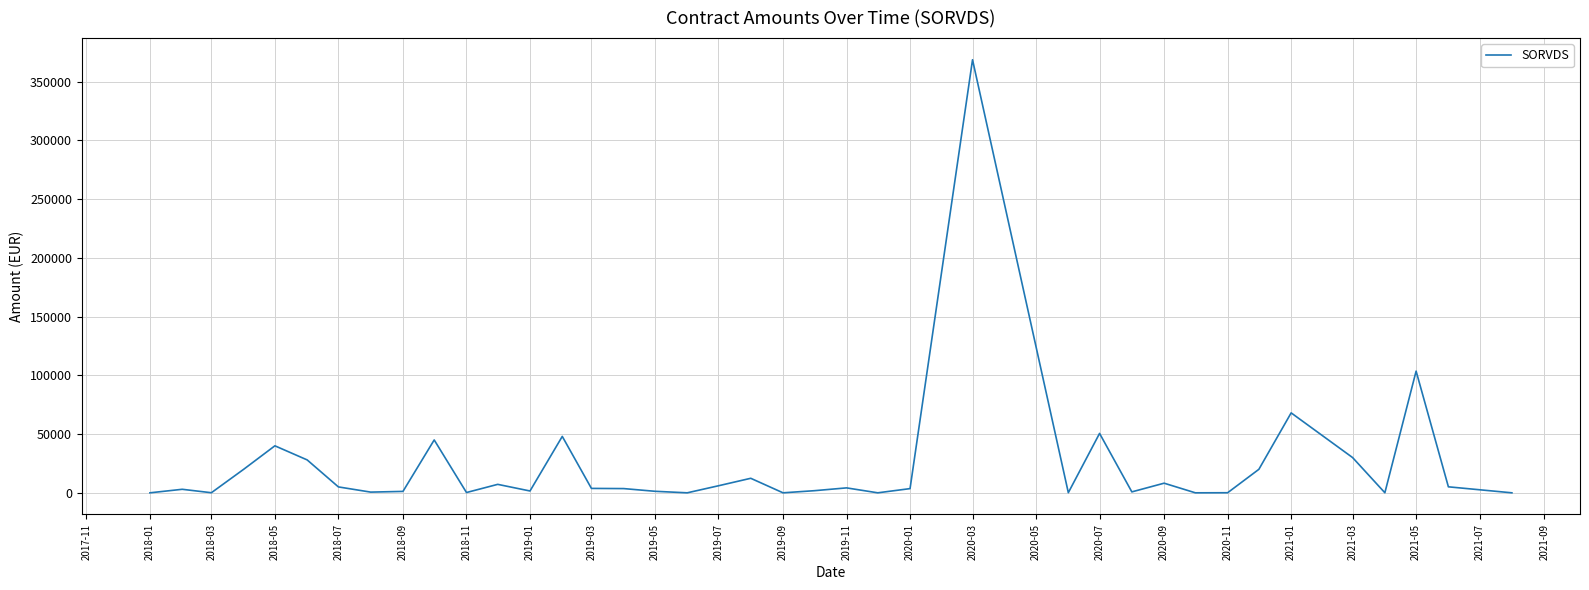

What is the difference between the second highest and second lowest values?

103559.4